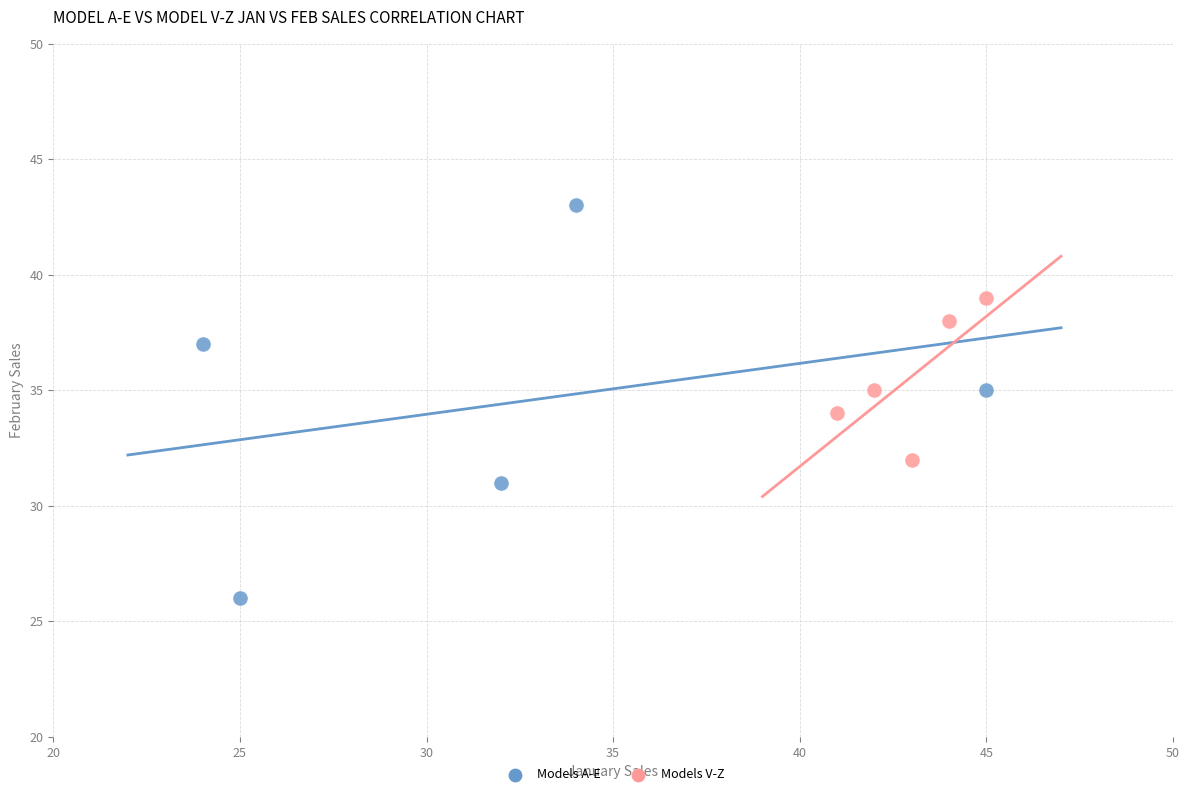

What are all the series names shown in the legend?

Models A-E, Models V-Z